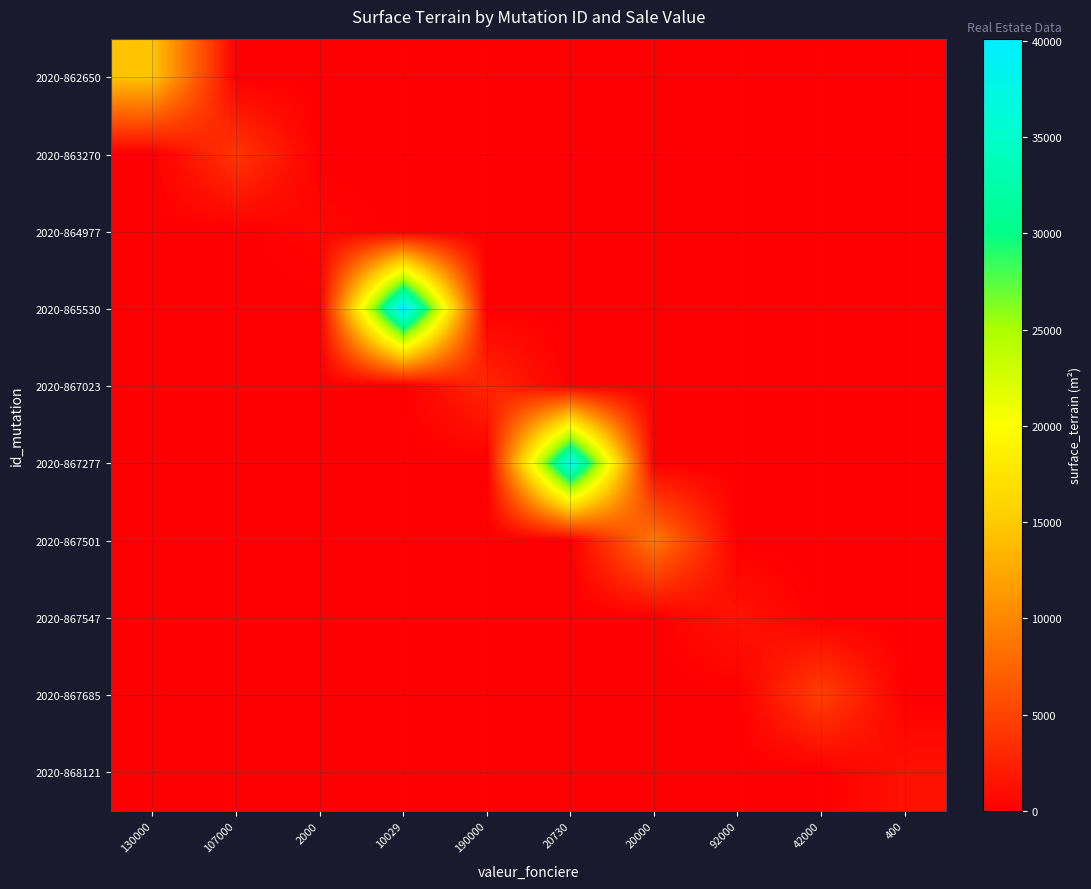

Reading right to left, what are all the values shown in this chart?

2020-862650: 400=0	42000=0	92000=0	20000=0	20730=0	190000=0	10029=0	2000=0	107000=0	130000=14521
2020-863270: 400=0	42000=0	92000=0	20000=0	20730=0	190000=0	10029=0	2000=0	107000=4038	130000=0
2020-864977: 400=0	42000=0	92000=0	20000=0	20730=0	190000=0	10029=0	2000=560	107000=0	130000=0
2020-865530: 400=0	42000=0	92000=0	20000=0	20730=0	190000=0	10029=40115	2000=0	107000=0	130000=0
2020-867023: 400=0	42000=0	92000=0	20000=0	20730=0	190000=2948	10029=0	2000=0	107000=0	130000=0
2020-867277: 400=0	42000=0	92000=0	20000=0	20730=37690	190000=0	10029=0	2000=0	107000=0	130000=0
2020-867501: 400=0	42000=0	92000=0	20000=9027	20730=0	190000=0	10029=0	2000=0	107000=0	130000=0
2020-867547: 400=0	42000=0	92000=1528	20000=0	20730=0	190000=0	10029=0	2000=0	107000=0	130000=0
2020-867685: 400=0	42000=4810	92000=0	20000=0	20730=0	190000=0	10029=0	2000=0	107000=0	130000=0
2020-868121: 400=1375	42000=0	92000=0	20000=0	20730=0	190000=0	10029=0	2000=0	107000=0	130000=0